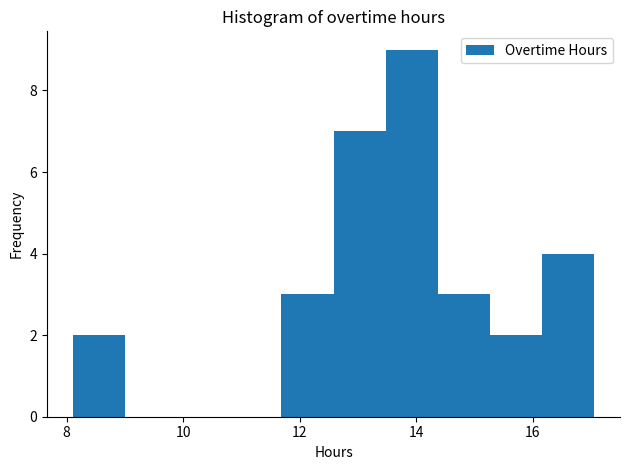

Reading left to right, transcribe this chart: for each bar, give the range it covers on the x-axis and its height. Neither the bar edges nor the heights are printed on the chart, so give them approximately, as read against the axes.

8.2 to 9.0: 2
9.0 to 9.8: 0
9.8 to 10.8: 0
10.8 to 11.6: 0
11.6 to 12.6: 3
12.6 to 13.4: 7
13.4 to 14.4: 9
14.4 to 15.2: 3
15.2 to 16.2: 2
16.2 to 17.0: 4